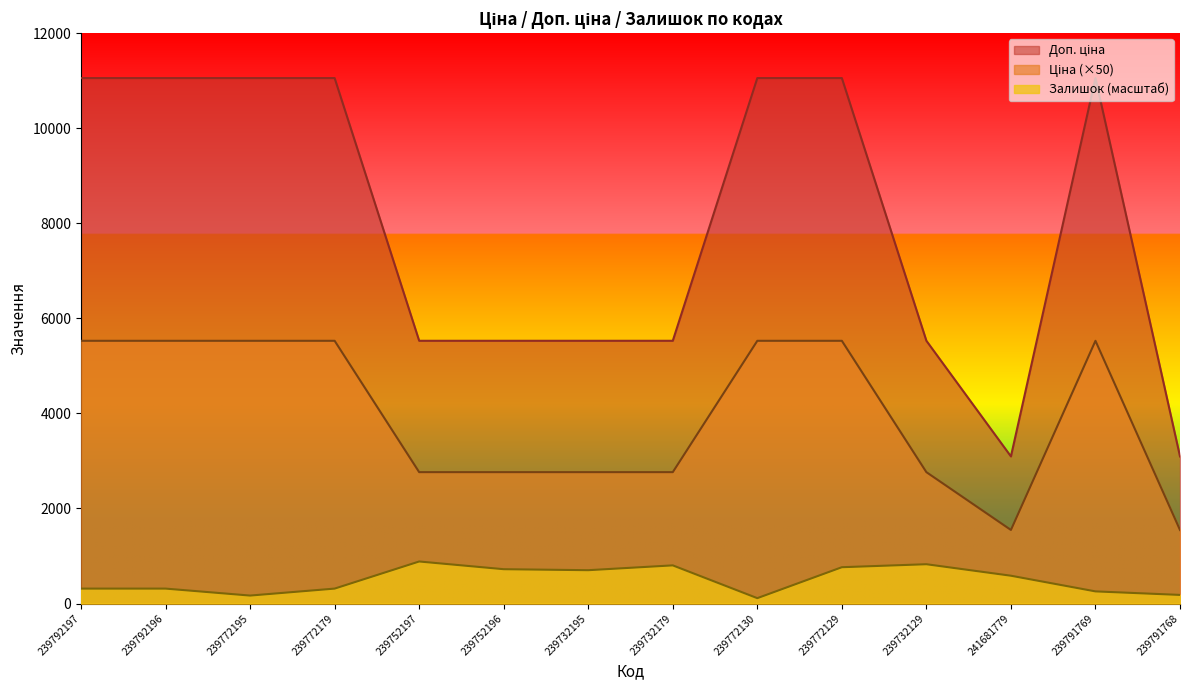

True or false: Доп. ціна and Залишок cross at least once.

False